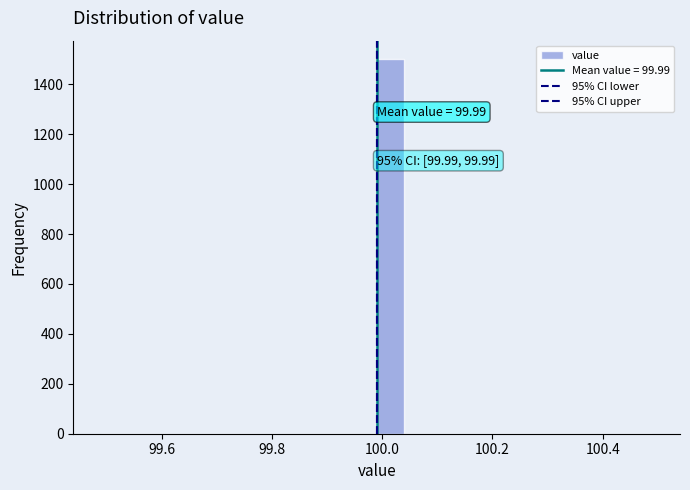

Around what value on the x-axis is the tallest bar? Give the approximate position of its centre, as read against the axis.

100.02